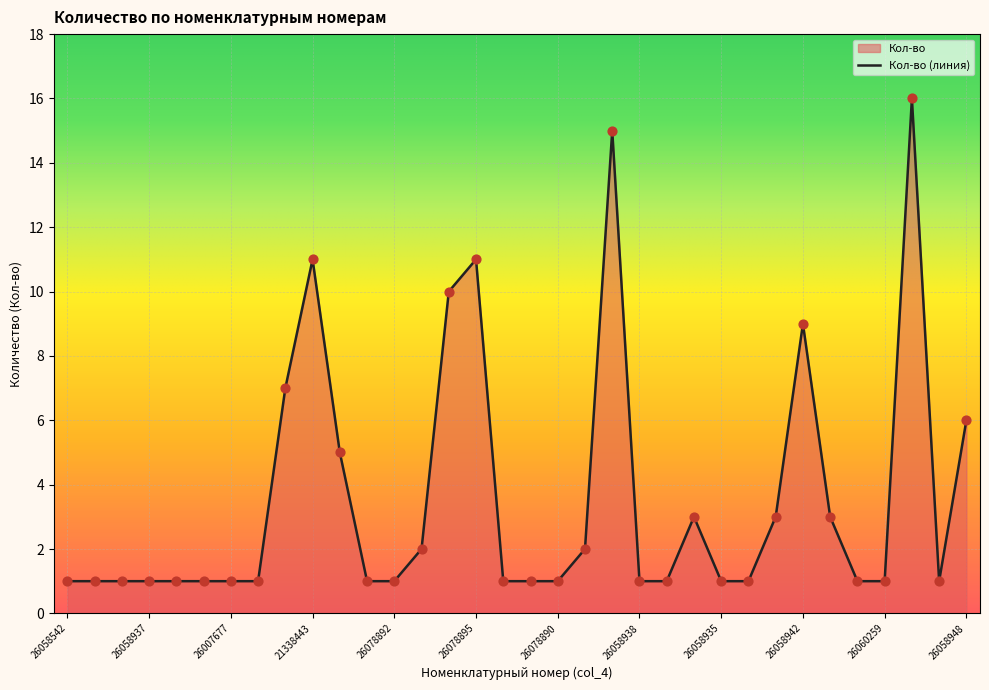

What is the ratio of the value at 26058941 to the value at 21338441?

3.0